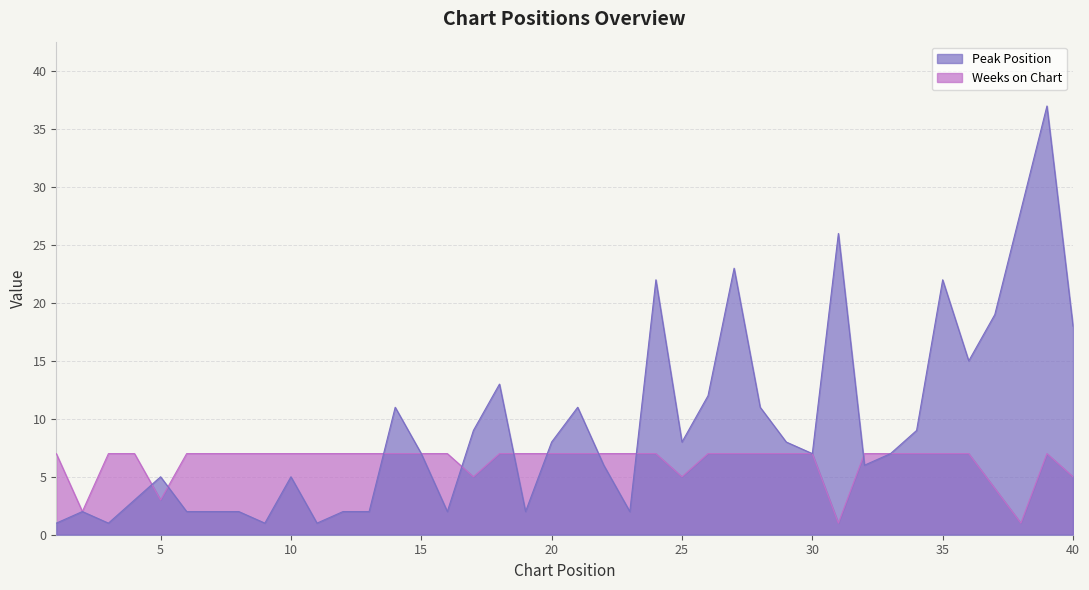

Reading left to right, list all the values displayed in this chart.

Peak Position: 1=1	2=2	3=1	4=3	5=5	6=2	7=2	8=2	9=1	10=5	11=1	12=2	13=2	14=11	15=7	16=2	17=9	18=13	19=2	20=8	21=11	22=6	23=2	24=22	25=8	26=12	27=23	28=11	29=8	30=7	31=26	32=6	33=7	34=9	35=22	36=15	37=19	38=28	39=37	40=18
Weeks on Chart: 1=7	2=2	3=7	4=7	5=3	6=7	7=7	8=7	9=7	10=7	11=7	12=7	13=7	14=7	15=7	16=7	17=5	18=7	19=7	20=7	21=7	22=7	23=7	24=7	25=5	26=7	27=7	28=7	29=7	30=7	31=1	32=7	33=7	34=7	35=7	36=7	37=4	38=1	39=7	40=5